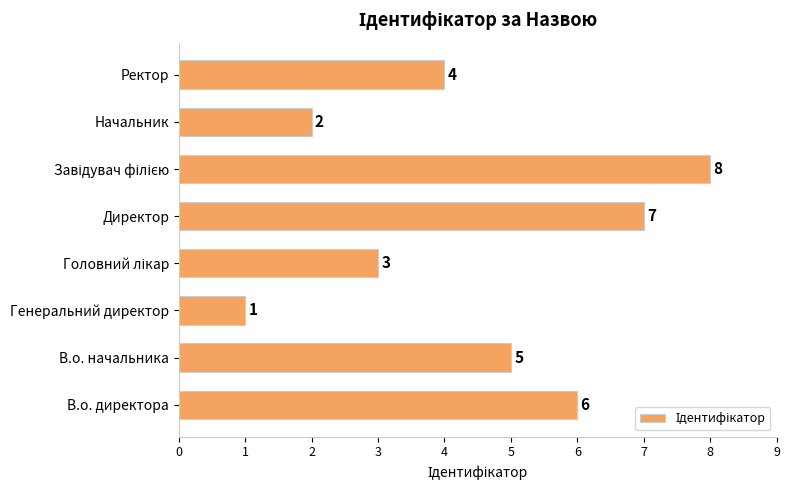

The chart shows a value of 5 at В.о. начальника. True or false?

True